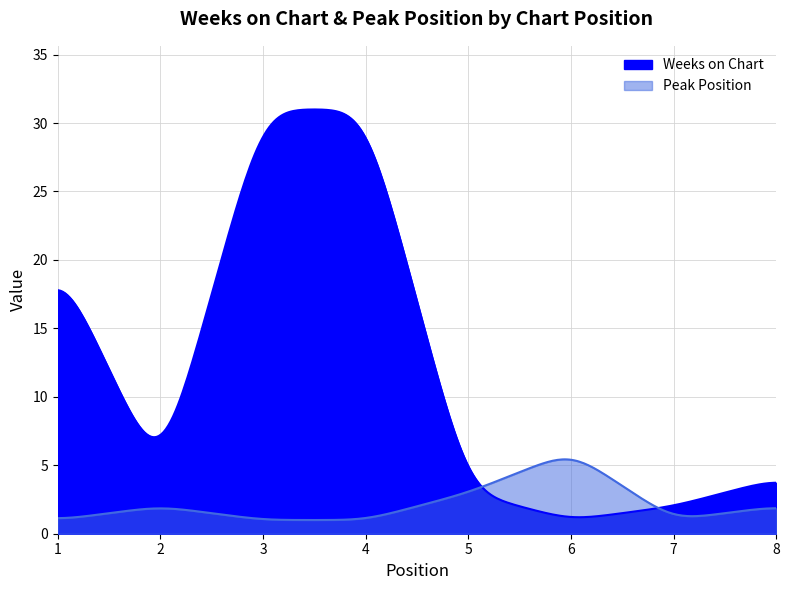

Which series ends up on top after the final intersection of Peak Position and Weeks on Chart?

Weeks on Chart